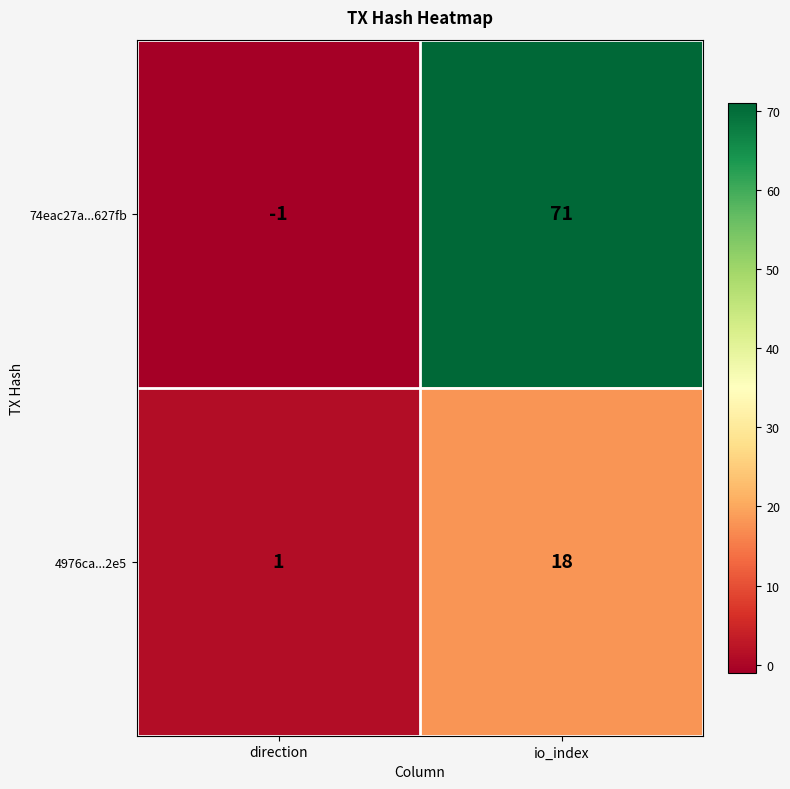

What is the greatest value displayed?

71